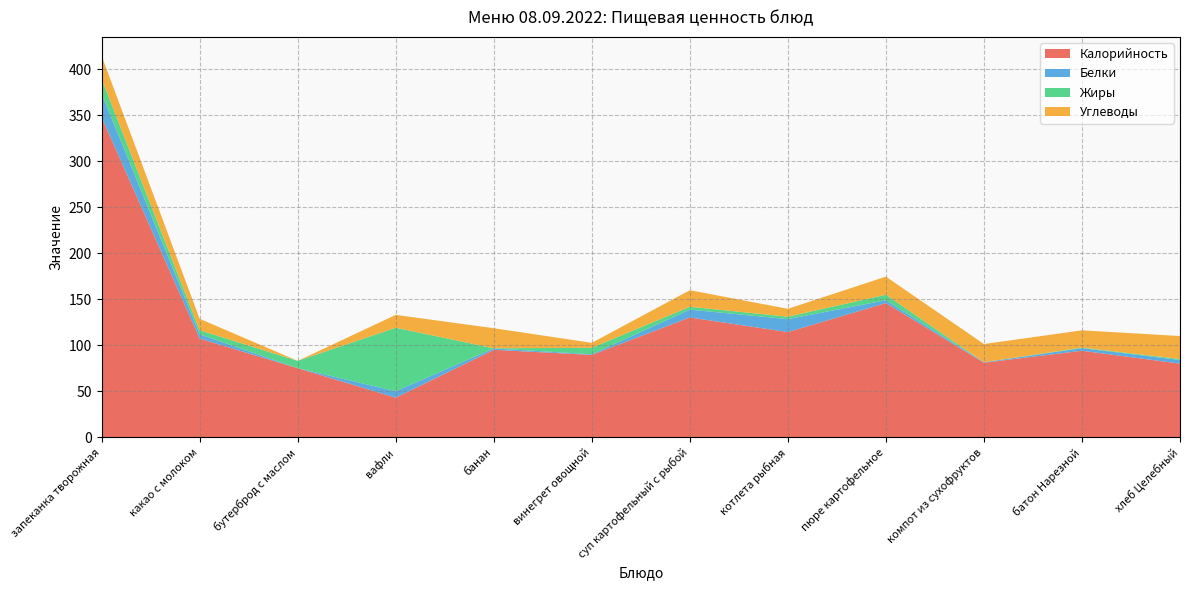

Reading right to left, extract all data points from this chart.

Калорийность: хлеб Целебный=80.0	батон Нарезной=94.0	компот из сухофруктов=81.0	пюре картофельное=145.8	котлета рыбная=114.3	суп картофельный с рыбой=130.2	винегрет овощной=89.5	банан=95.0	вафли=43.0	бутерброд с маслом=75.0	какао с молоком=107.2	запеканка творожная=347.8
Белки: хлеб Целебный=4.0	батон Нарезной=2.8	компот из сухофруктов=0.5	пюре картофельное=3.1	котлета рыбная=14.1	суп картофельный с рыбой=8.5	винегрет овощной=0.7	банан=1.5	вафли=7.0	бутерброд с маслом=0.0	какао с молоком=4.6	запеканка творожная=25.6
Жиры: хлеб Целебный=1.0	батон Нарезной=0.6	компот из сухофруктов=0.0	пюре картофельное=6.0	котлета рыбная=2.6	суп картофельный с рыбой=3.1	винегрет овощной=7.0	банан=0.2	вафли=69.0	бутерброд с маслом=8.0	какао с молоком=4.4	запеканка творожная=16.1
Углеводы: хлеб Целебный=25.0	батон Нарезной=18.8	компот из сухофруктов=19.8	пюре картофельное=19.7	котлета рыбная=8.6	суп картофельный с рыбой=18.0	винегрет овощной=5.4	банан=21.8	вафли=14.0	бутерброд с маслом=0.0	какао с молоком=12.5	запеканка творожная=25.0